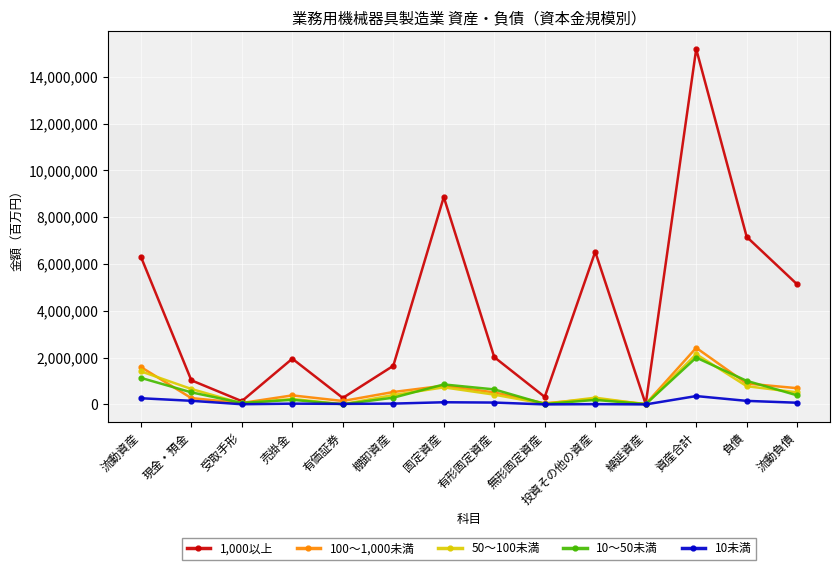

After their last crossing, which series has the higher values: 100～1,000未満 or 10～50未満?

100～1,000未満